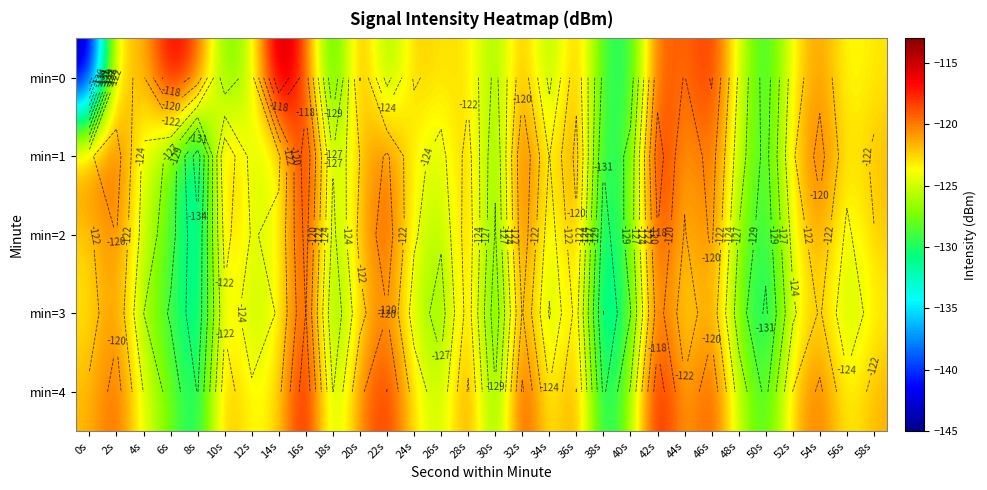

The min=3 series shows -182.2 at 52s. True or false?

False